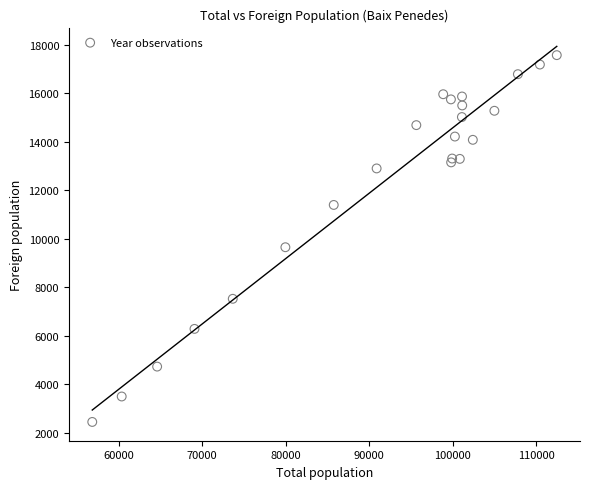

What Y value in the scatter plot is closest to 10012?

9654